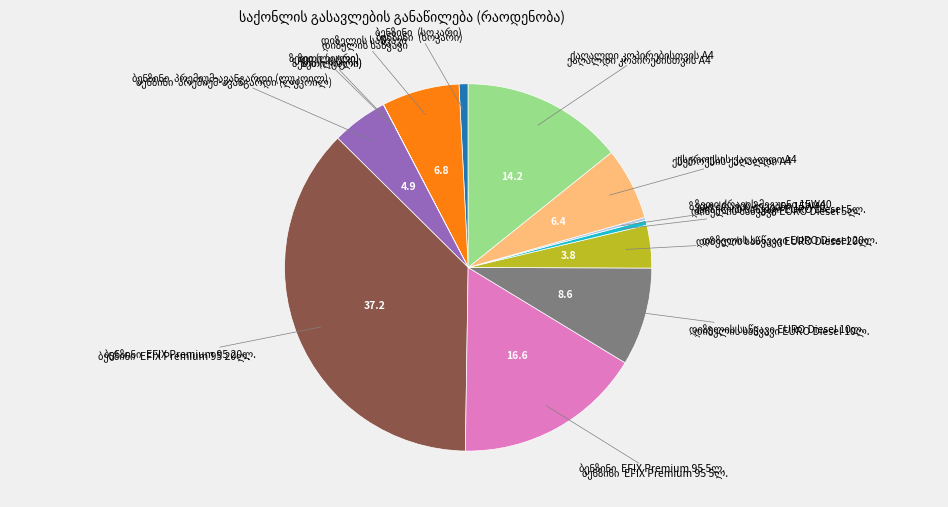

Does any single category account for the majority?

No